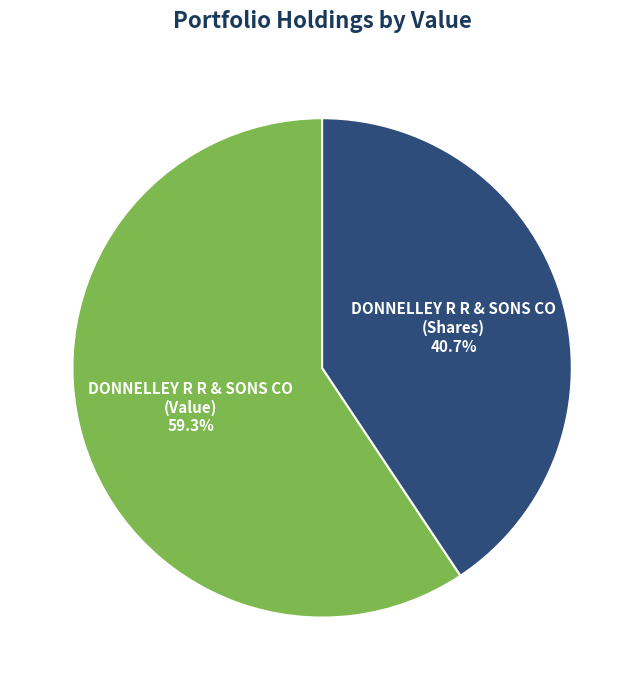

Is there any slice that represents more than half of the pie?

Yes